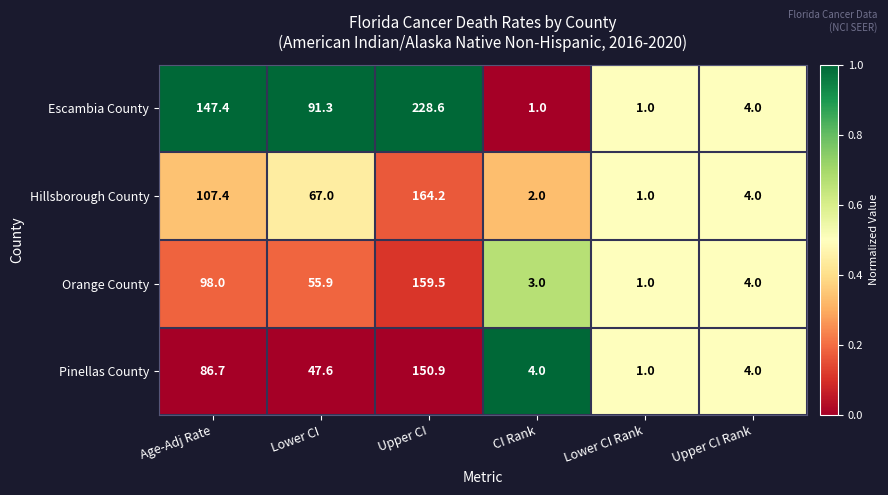

What is the difference between the second highest and second lowest values in the Orange County series?

95.0